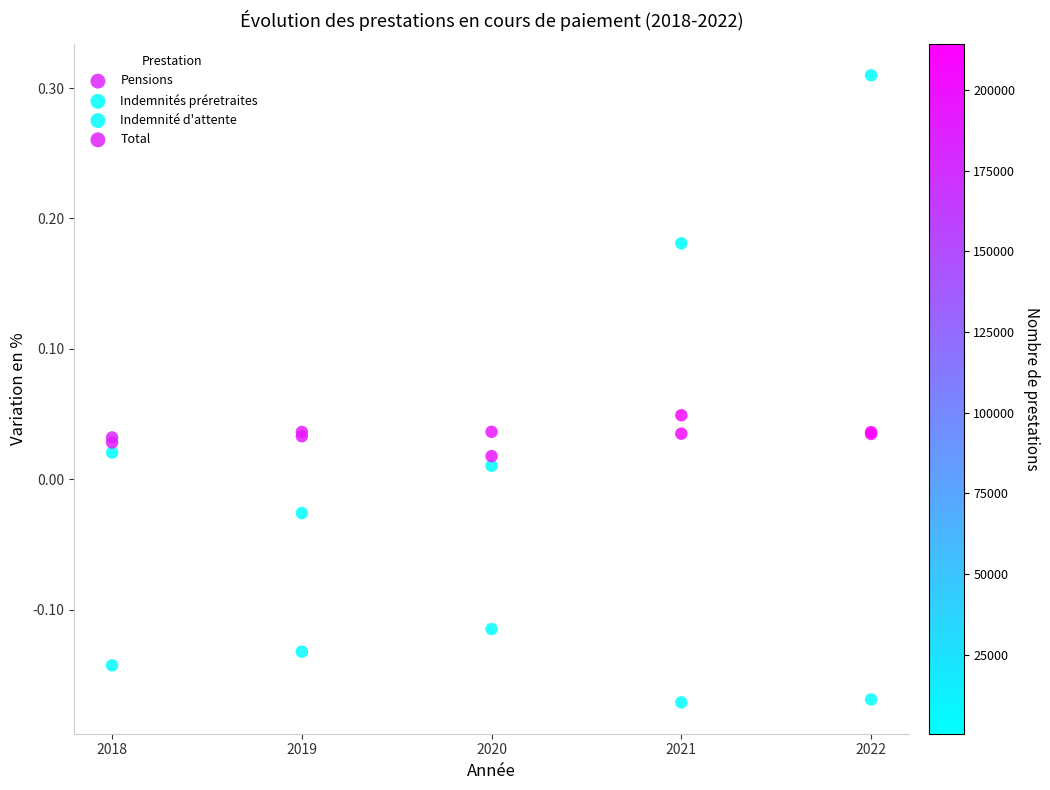

What are all the series names shown in the legend?

Pensions, Indemnités préretraites, Indemnité d'attente, Total